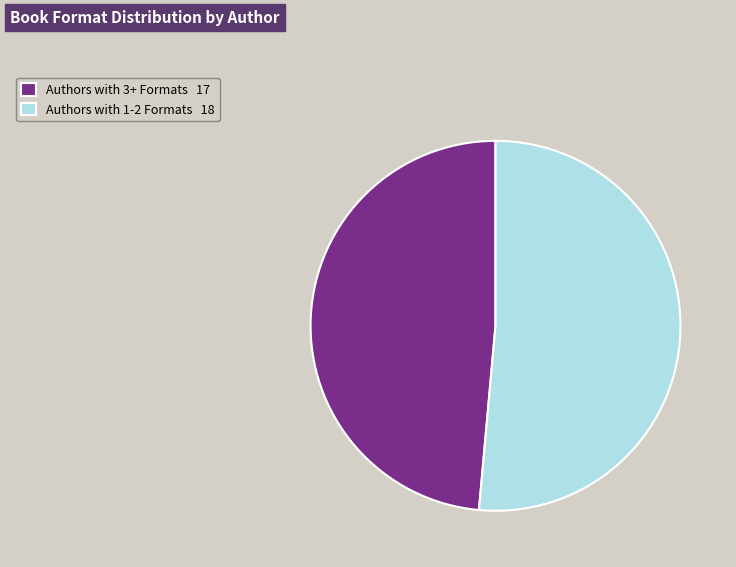

What is the ratio of the value at Authors with 3+ Formats 17 to the value at Authors with 1-2 Formats 18?

0.9